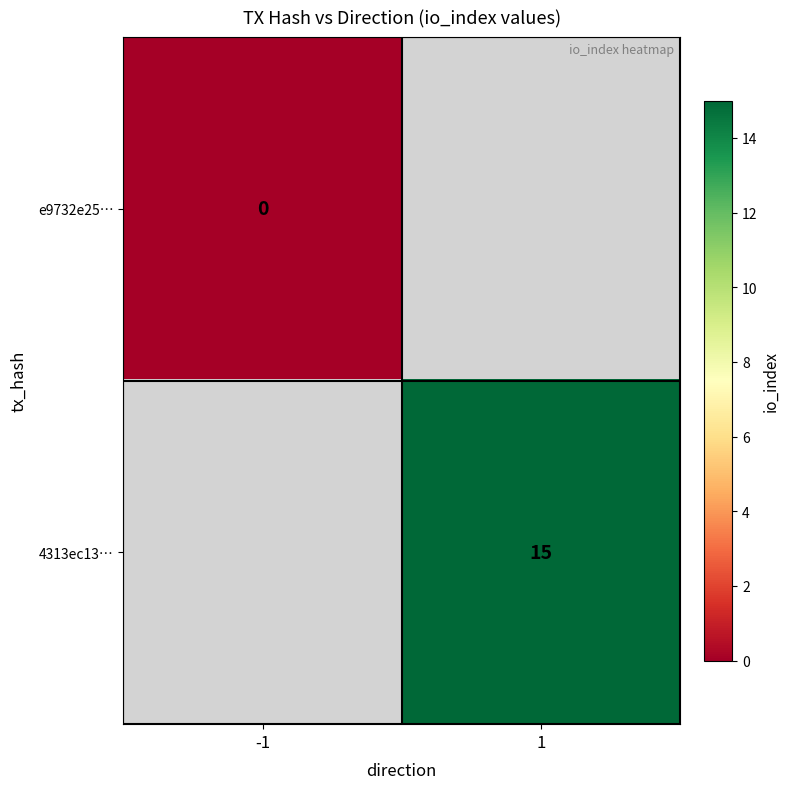

Is the value of 4313ec13… at 1 greater than the value of e9732e25… at -1?

Yes